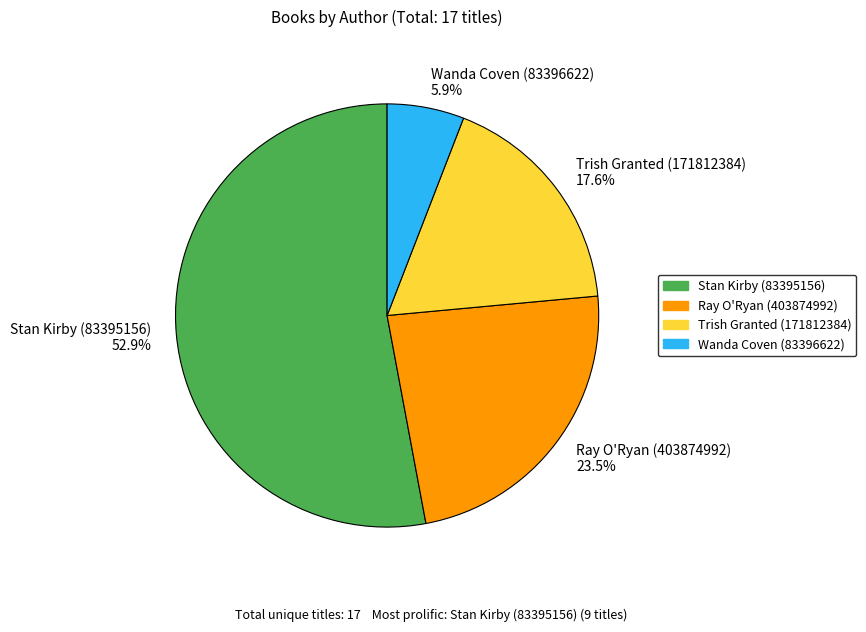

How much of the chart is everything except Wanda Coven (83396622)?

94.1%